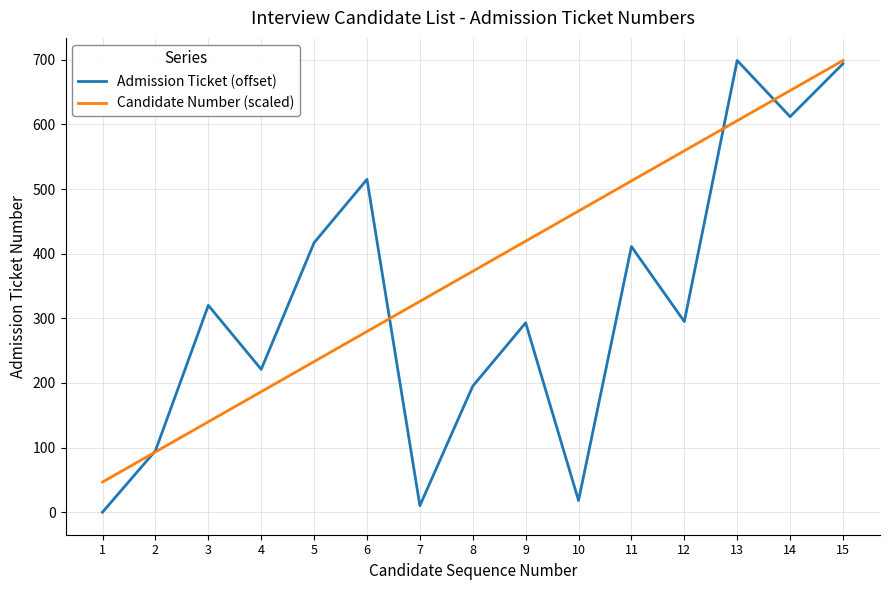

How many lines are shown in the chart?

2